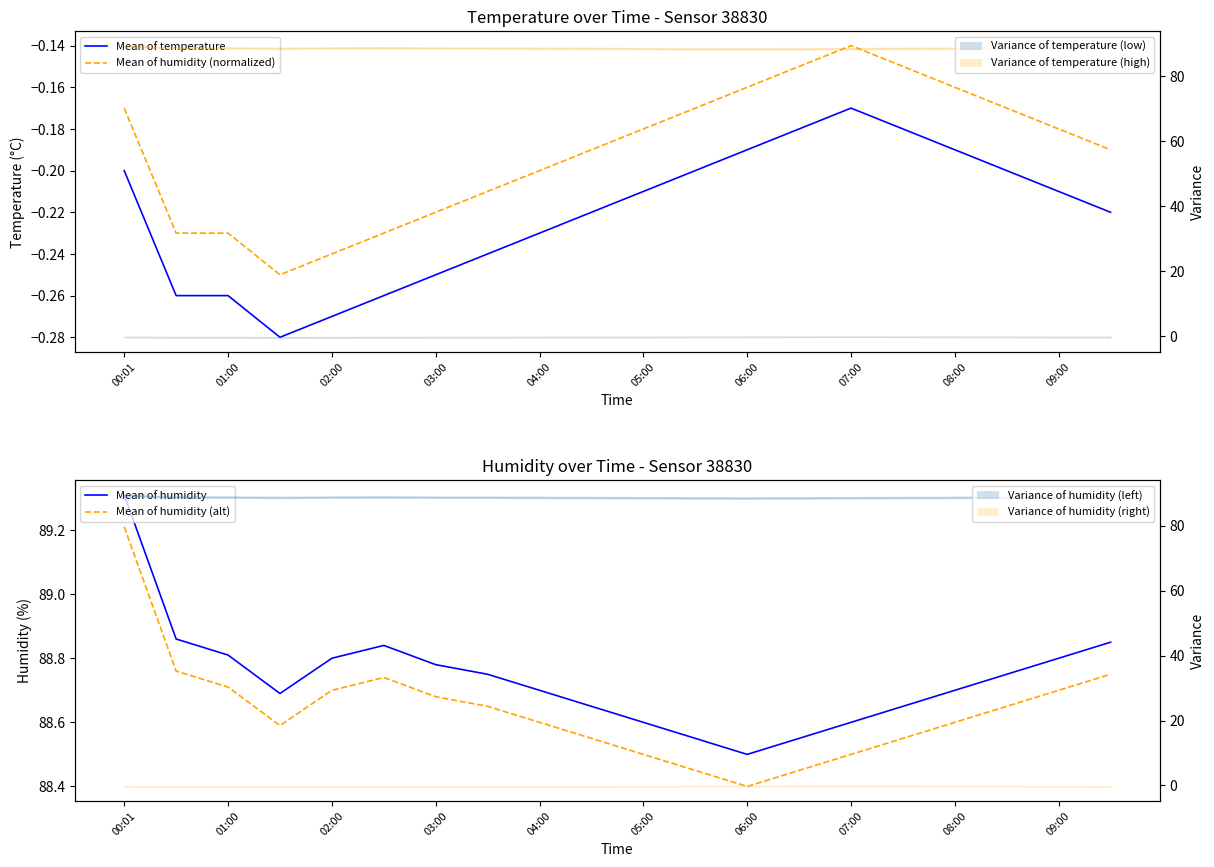

Which has a higher value, 15 or 11?

15